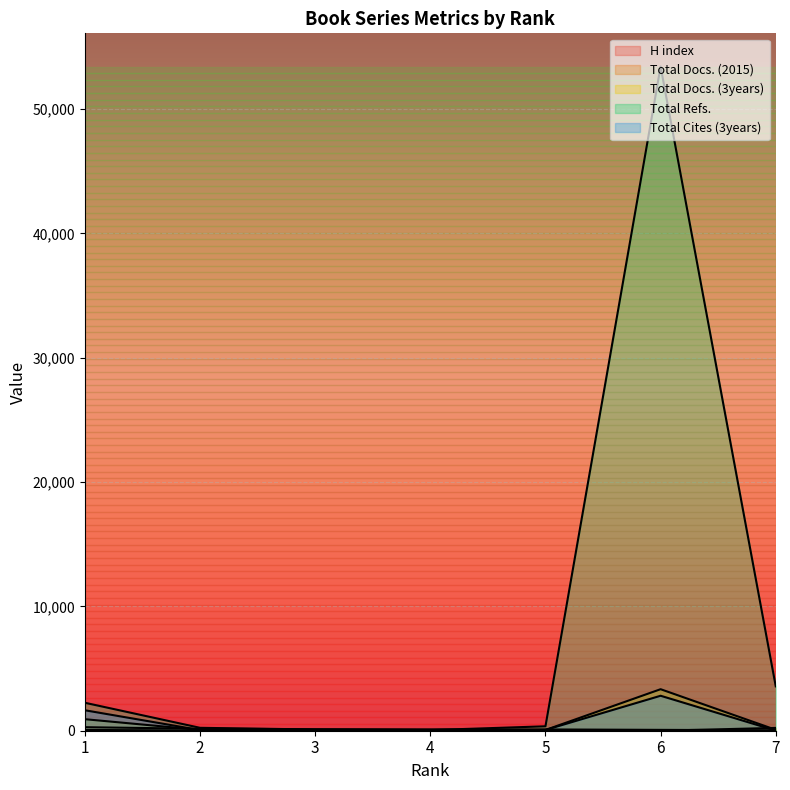

True or false: Total Docs. (3years) and H index intersect in this chart.

True